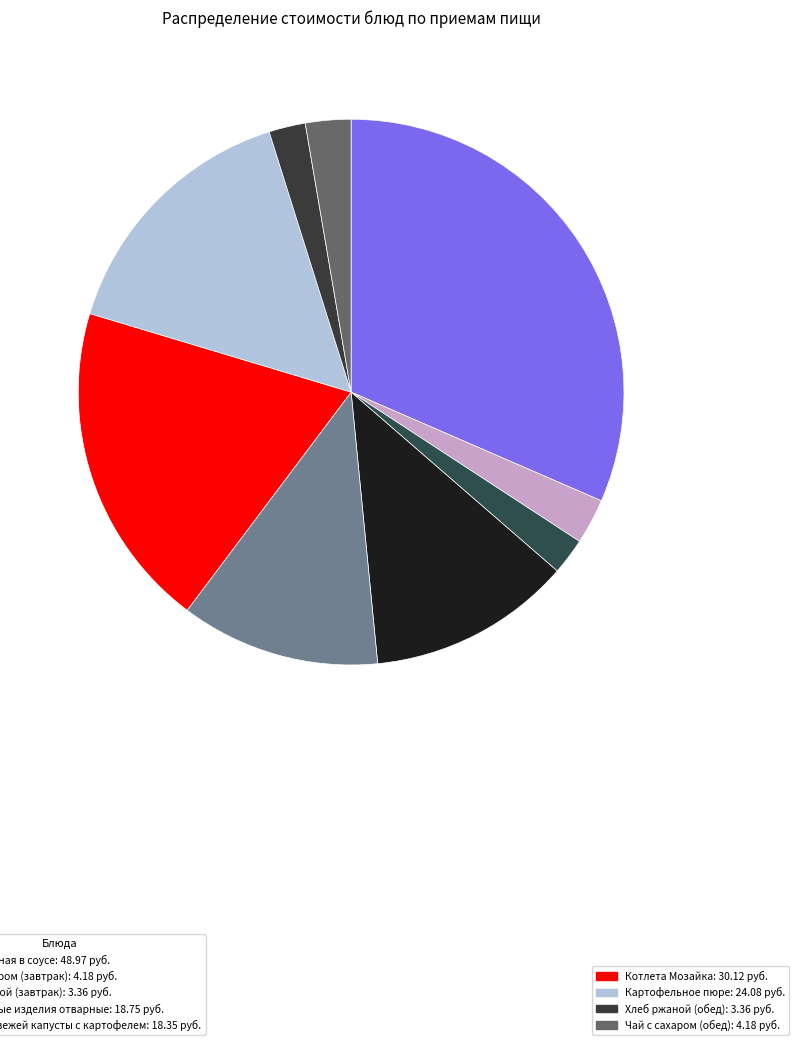

Count the number of slices in the pie.

9